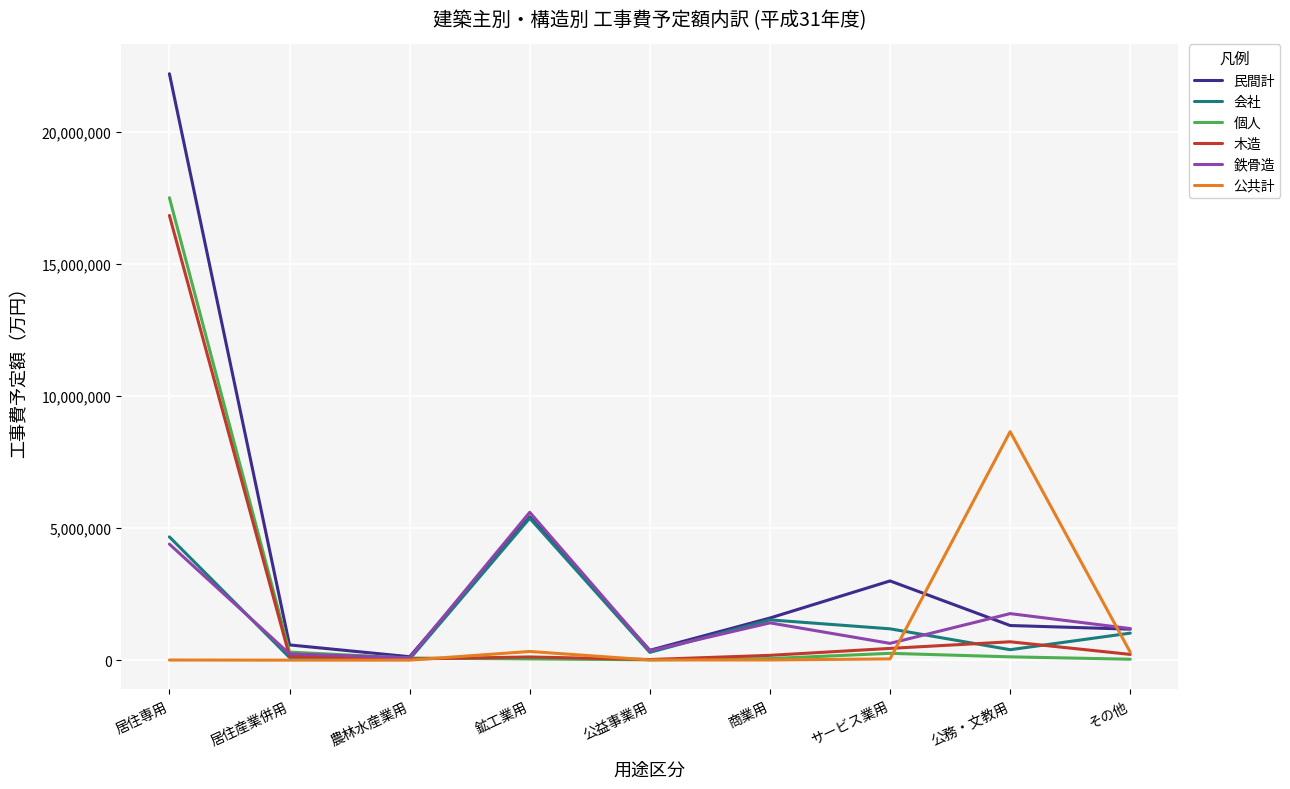

Is it true that 民間計 equals 22208139 at 居住専用?

True